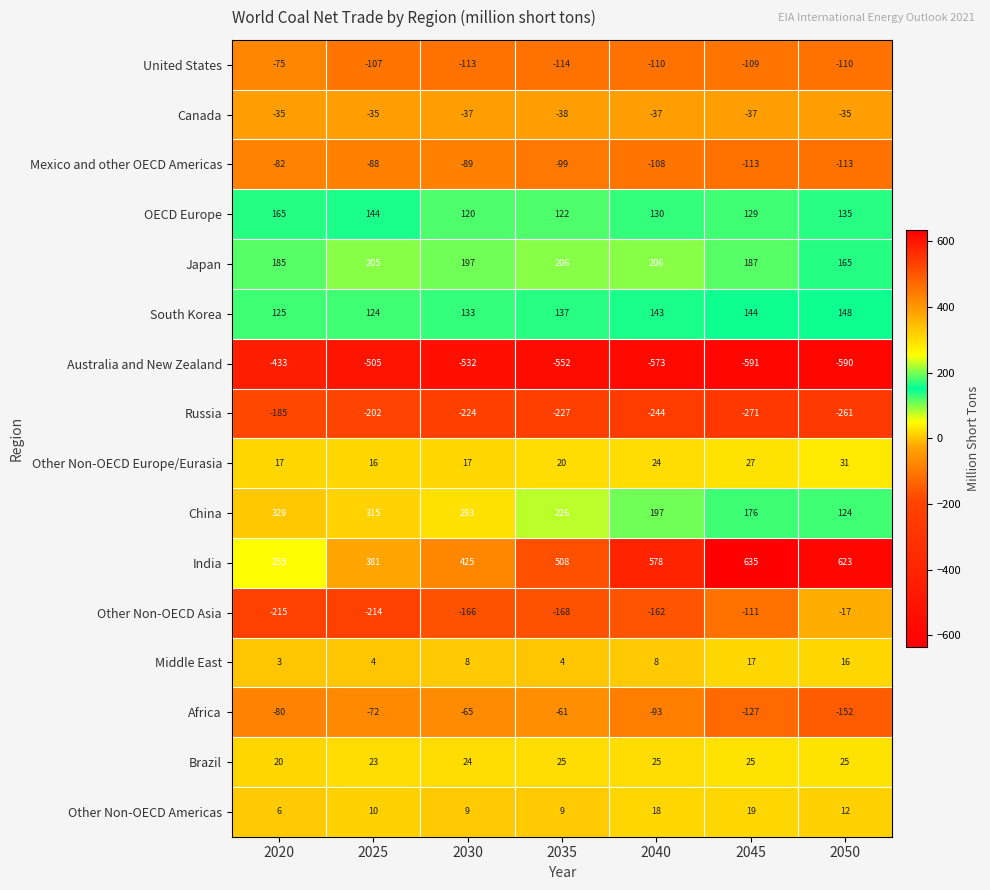

At which category is the sum across all series the highest?

2040